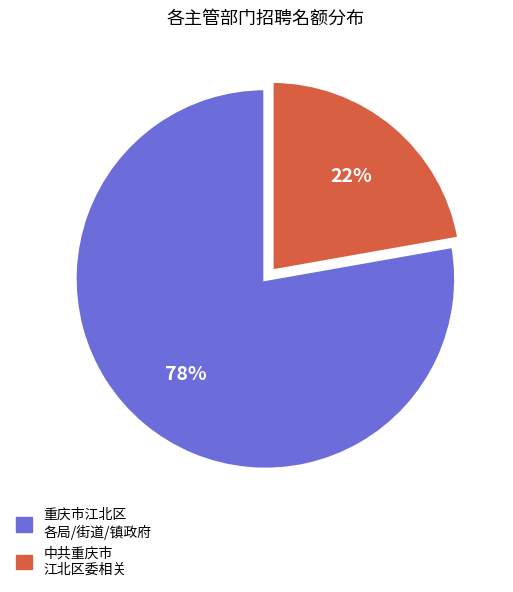

To the nearest percent, what is the difference between the largest and smallest slice percentages?

56%